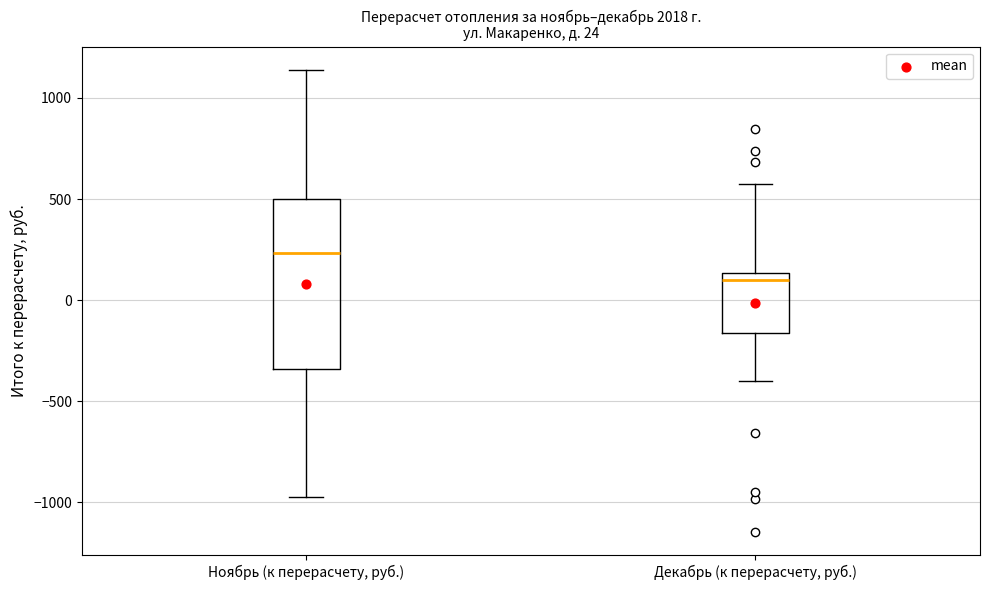

Which box is the tallest, from its lower edge to its upper edge?

Ноябрь (к перерасчету, руб.)